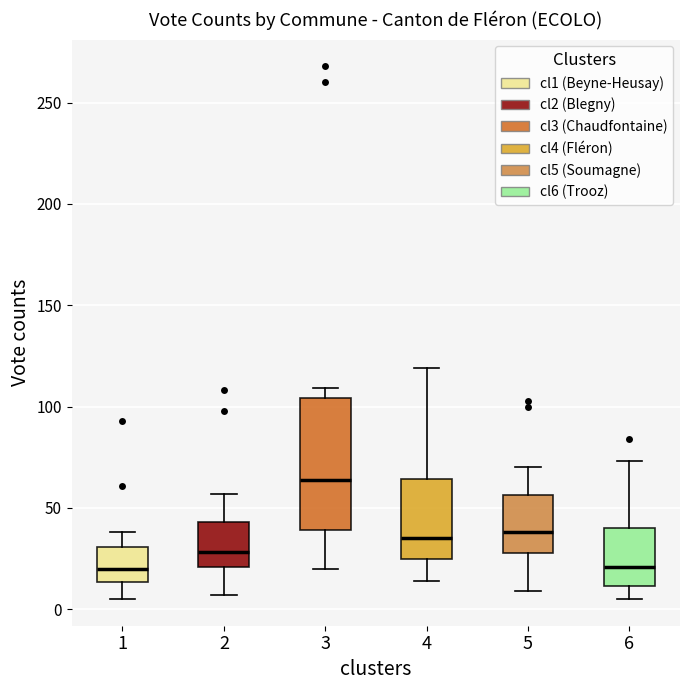

Reading left to right, read every box against the y-axis: the position of its median line, the range the box covers, and the ends of its whiskers. The values are not printed on the chart, so give them approximately, as read against the axis.

1: median 20, box 15 to 30, whiskers 5 to 40
2: median 30, box 20 to 45, whiskers 5 to 55
3: median 65, box 40 to 105, whiskers 20 to 110
4: median 35, box 25 to 65, whiskers 15 to 120
5: median 40, box 30 to 55, whiskers 10 to 70
6: median 20, box 10 to 40, whiskers 5 to 75